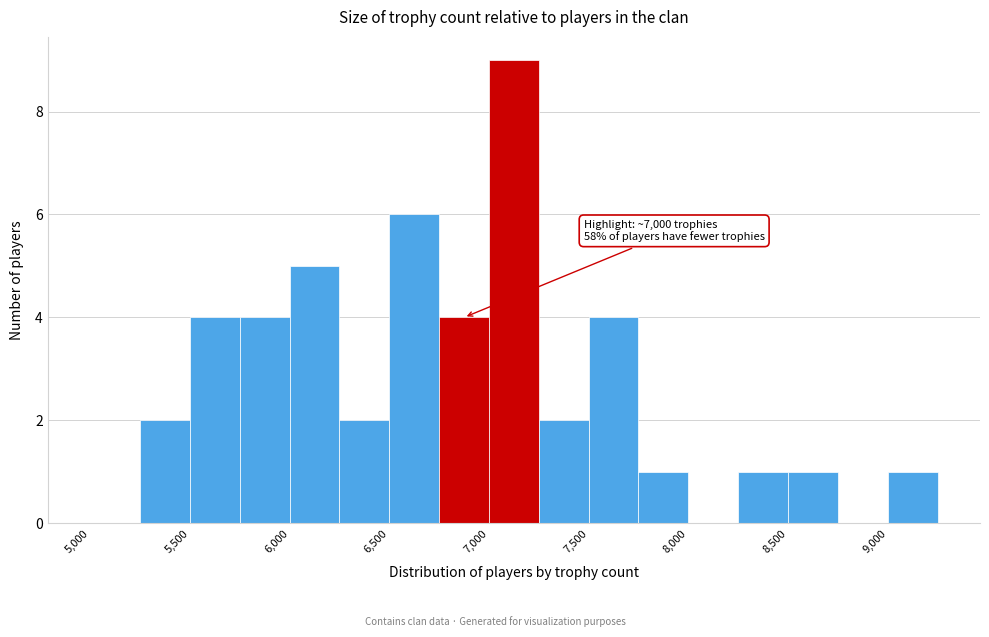

Which range on the x-axis has the tallest bar?

7000 to 7250